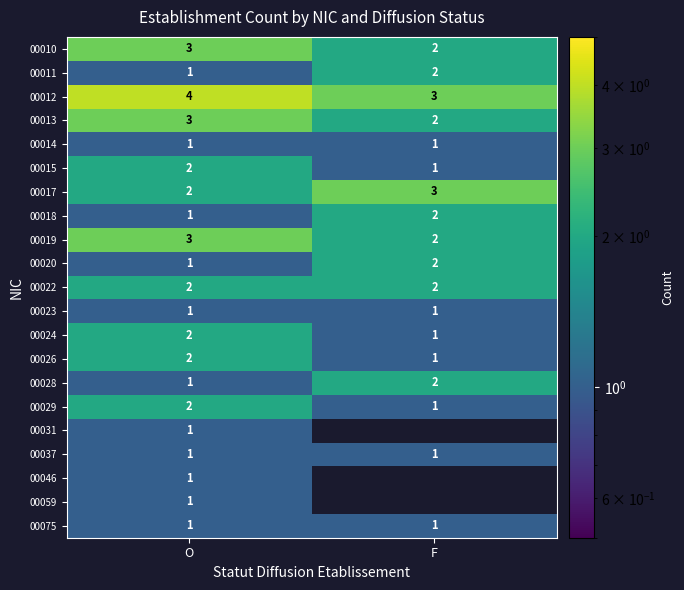

How many data points in 00029 are less than 2?

1